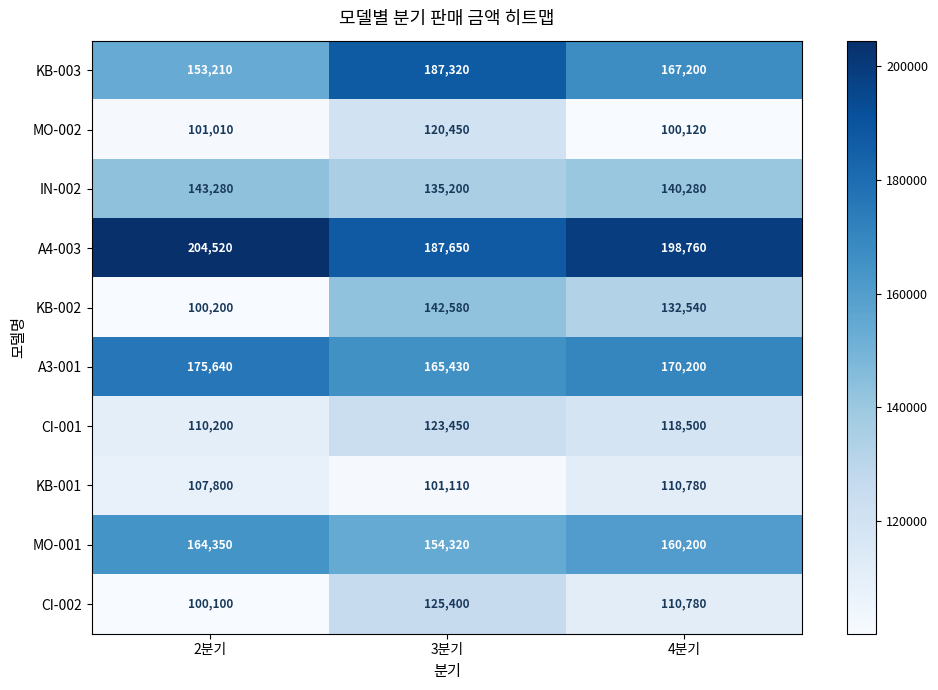

Reading left to right, what are all the values shown in this chart?

KB-003: 153210	187320	167200
MO-002: 101010	120450	100120
IN-002: 143280	135200	140280
A4-003: 204520	187650	198760
KB-002: 100200	142580	132540
A3-001: 175640	165430	170200
CI-001: 110200	123450	118500
KB-001: 107800	101110	110780
MO-001: 164350	154320	160200
CI-002: 100100	125400	110780